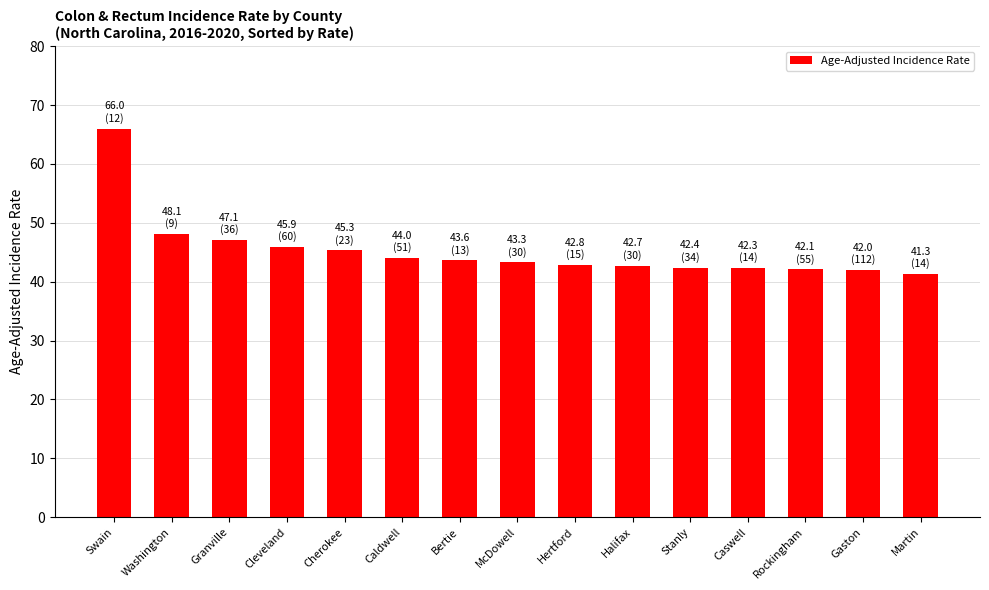

What is the difference between the values at Granville and Caldwell?

3.1